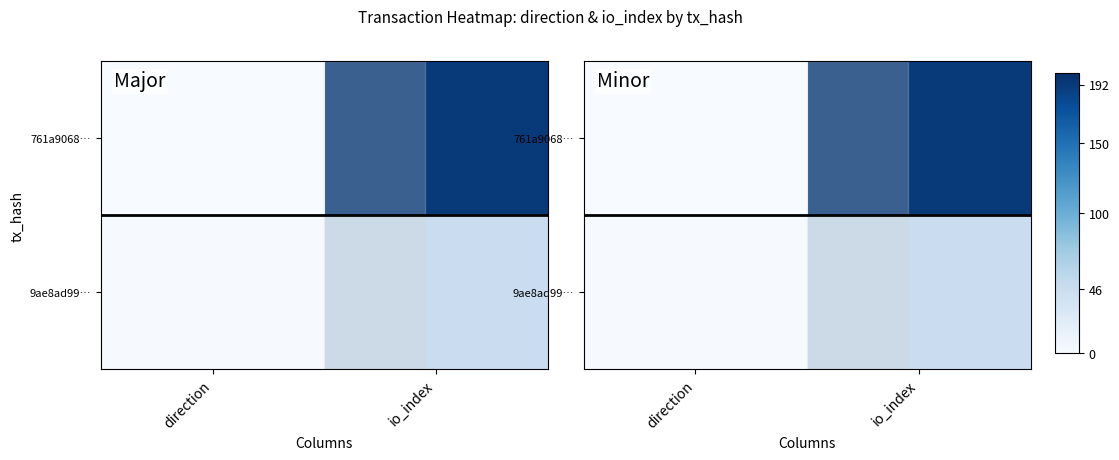

What is the total value across all series at io_index?

238